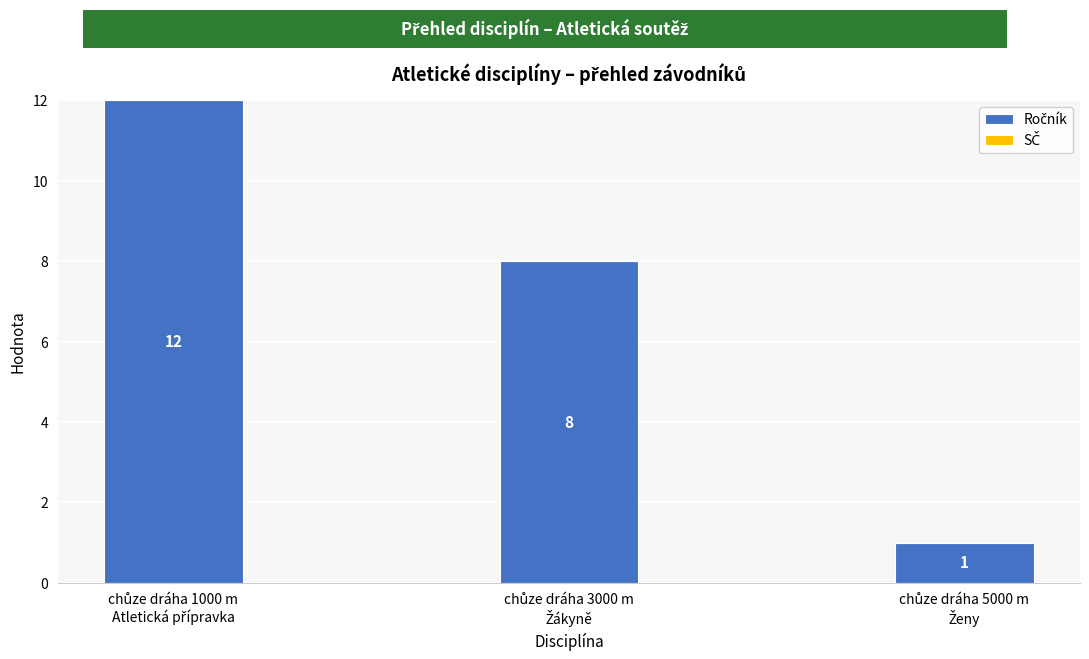

What is the difference between the maximum and minimum values?

11